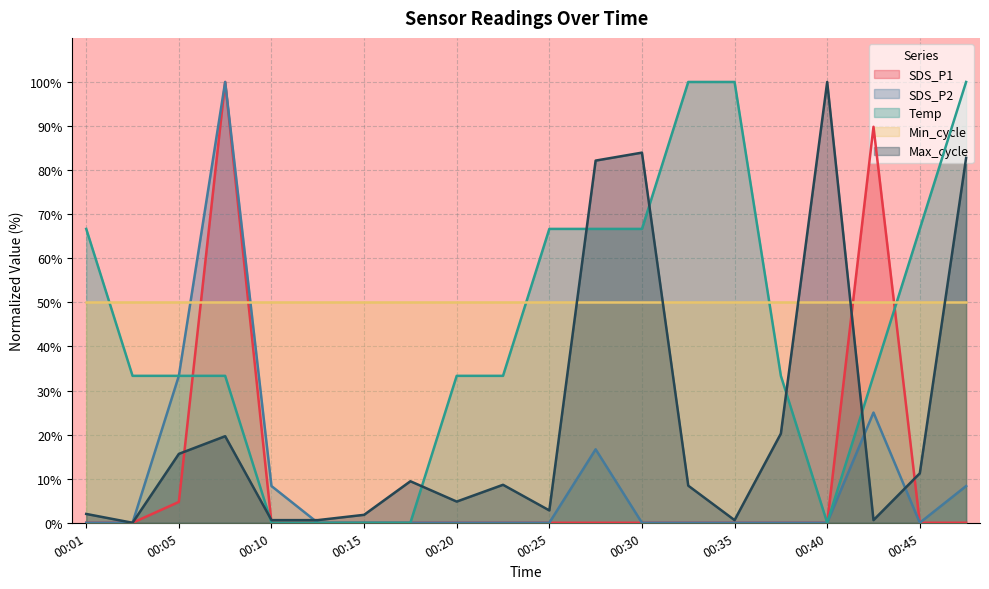

At which label does Max_cycle first exceed 8?

00:05